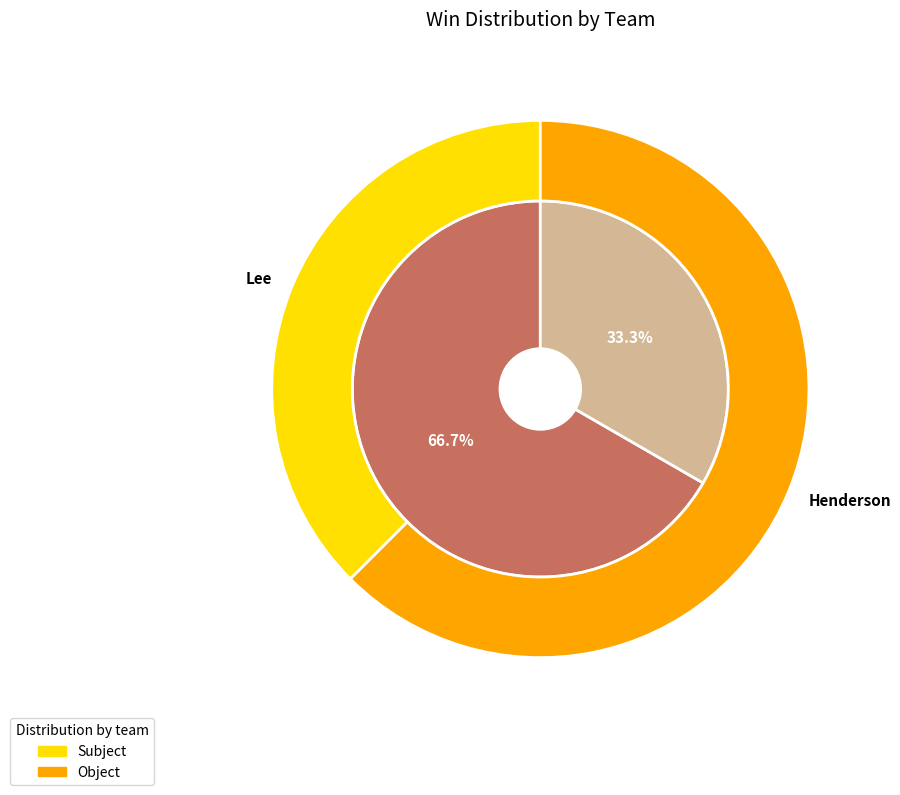

Is there any slice that represents more than half of the pie?

Yes